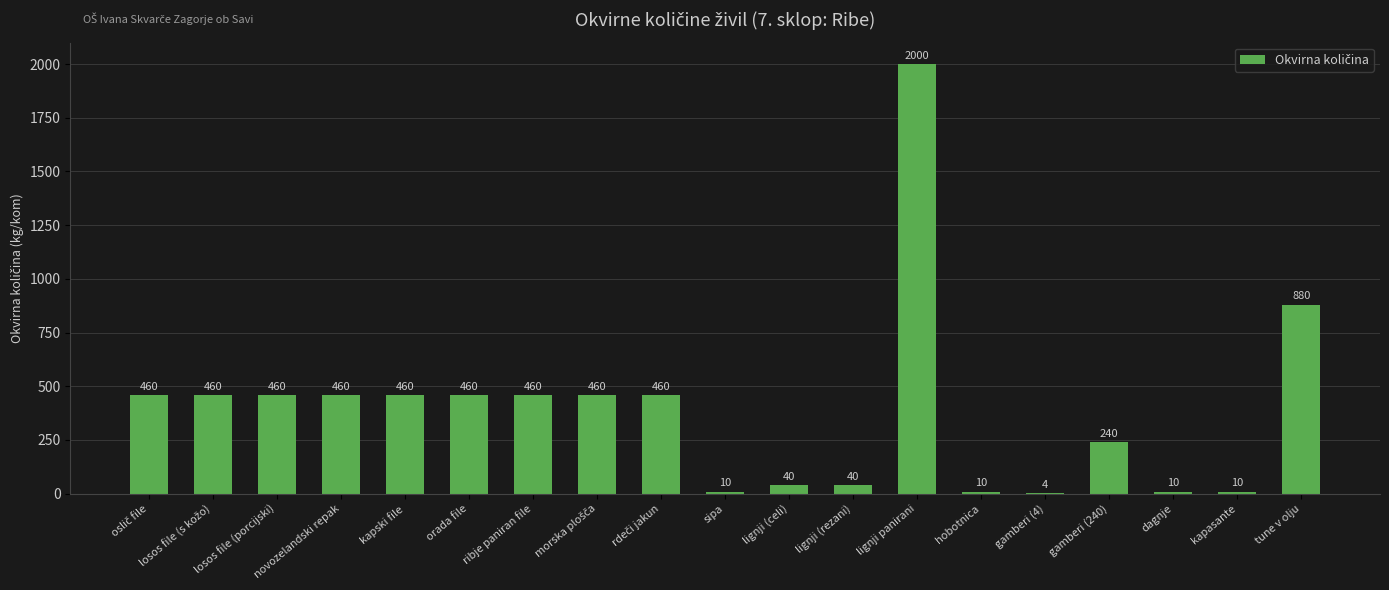

Count the number of data series in this chart.

1